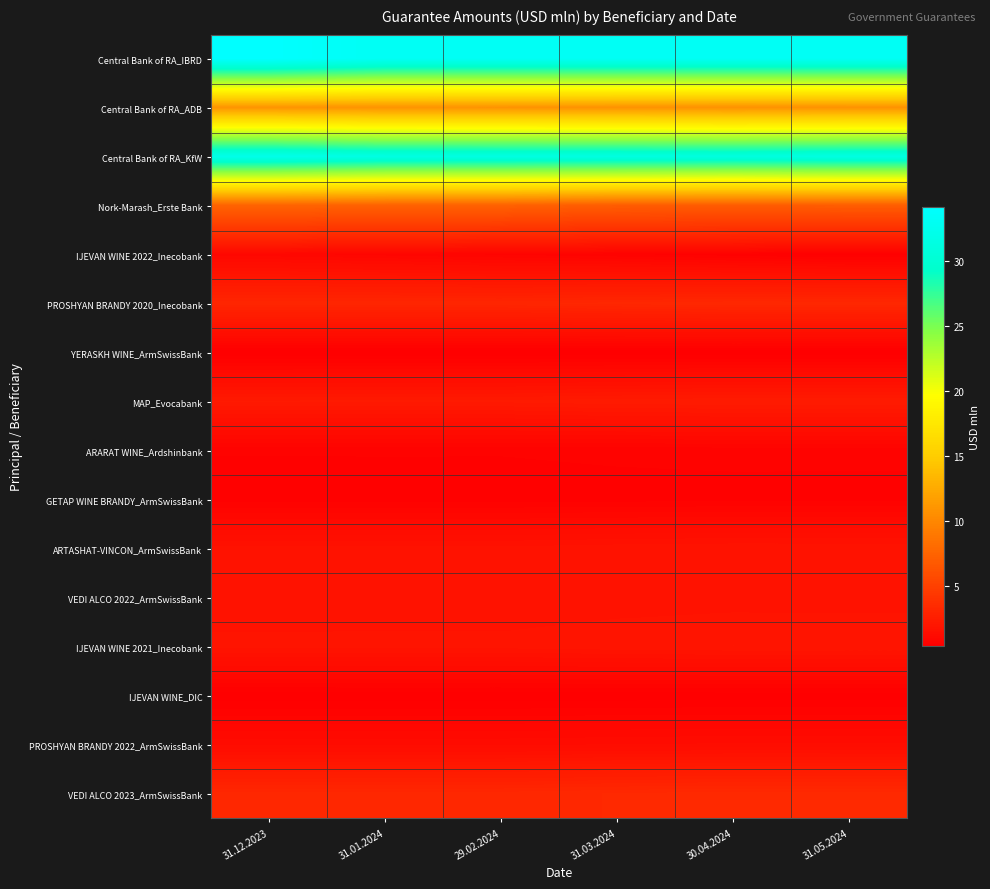

Which category has the highest value across all series?

31.12.2023